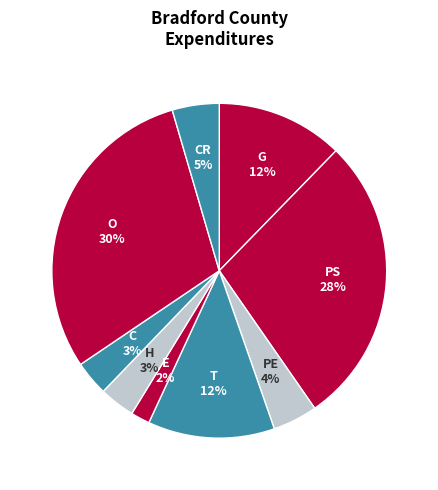

Is there any slice that represents more than half of the pie?

No